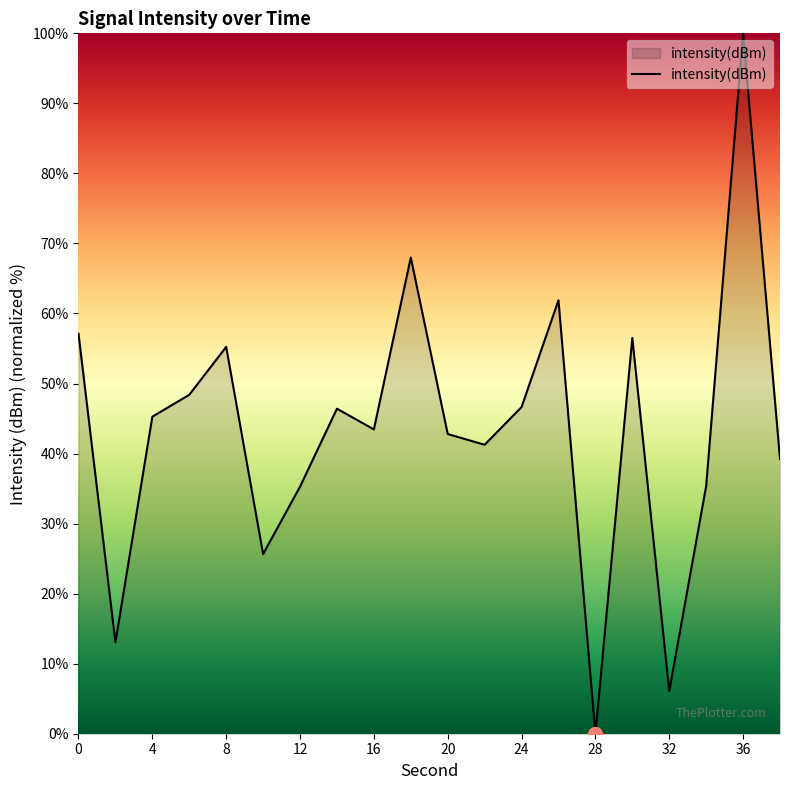

What is the maximum value shown in the chart?

100.0